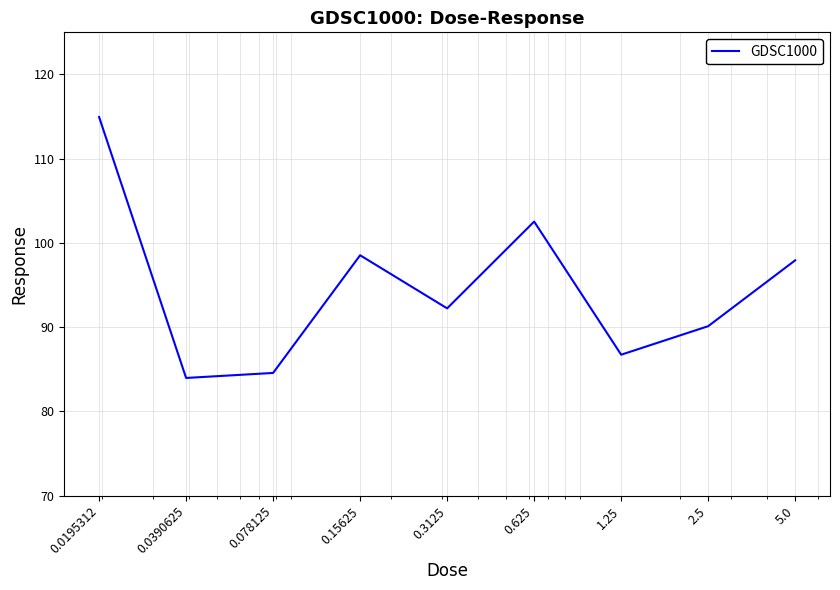

What is the average value?

94.6